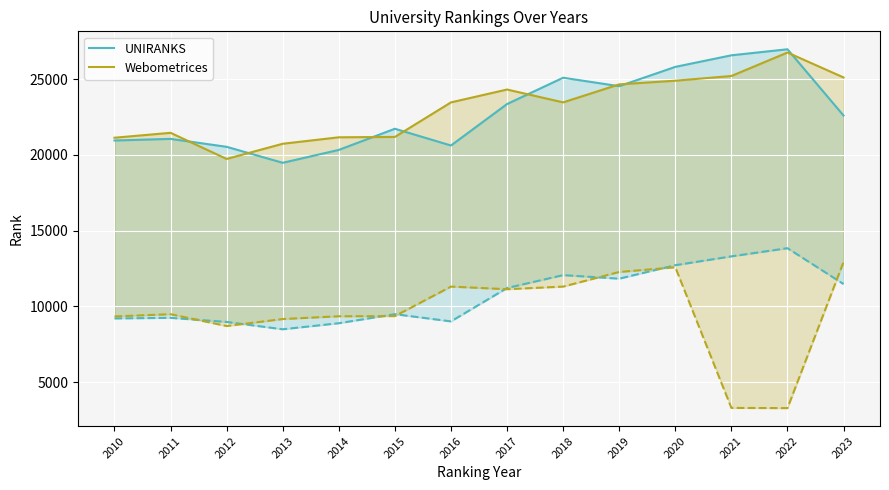

What is the sum of the Webometrices values at 2015 and 2018?

44657